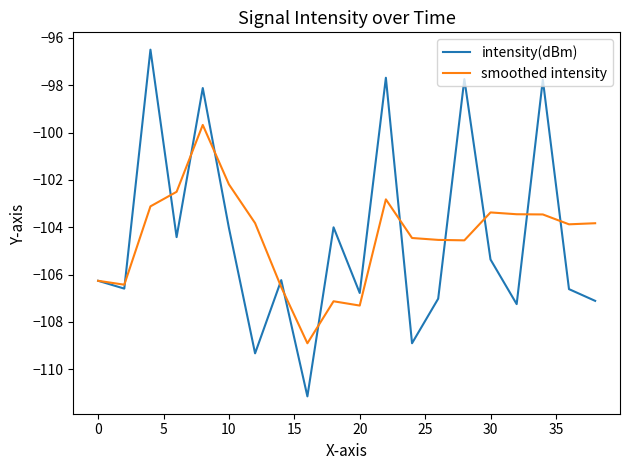

What is the minimum value for intensity(dBm)?

-111.1